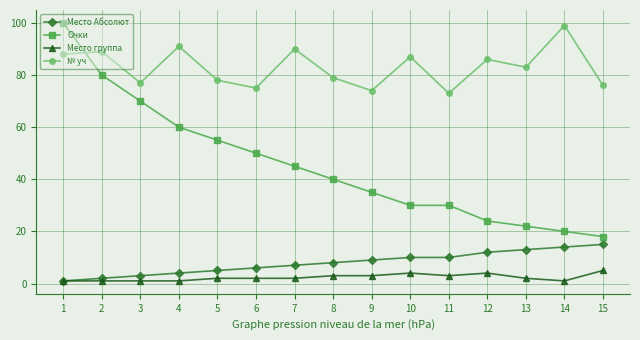

True or false: Место Абсолют and № уч cross at least once.

False